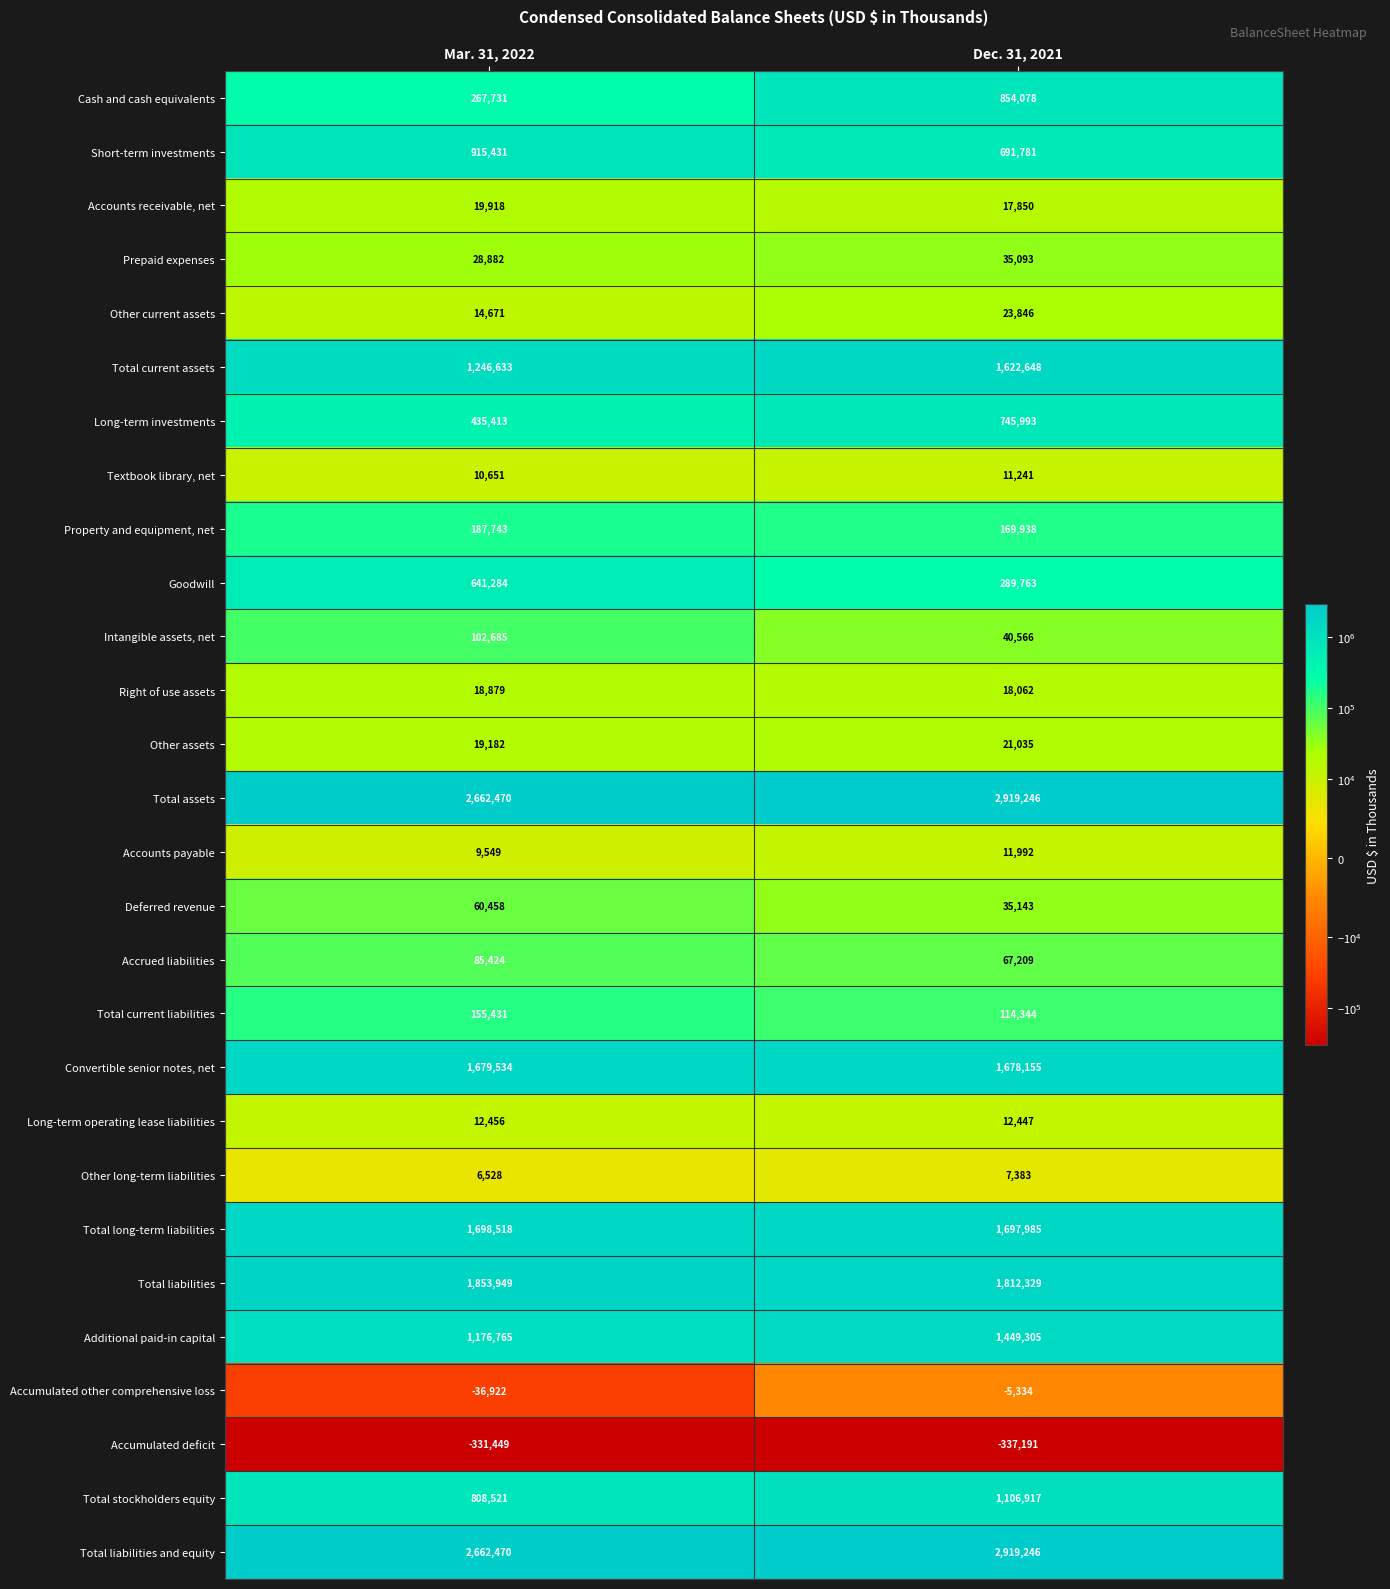

Which series changed the most between Mar. 31, 2022 and Dec. 31, 2021?

Cash and cash equivalents